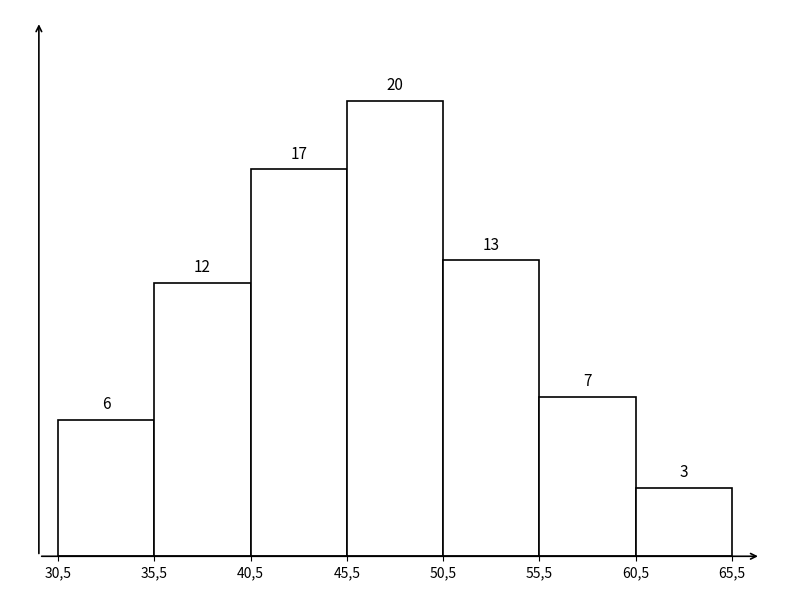

Reading left to right, what are all the values shown in this chart?

30,5=6	35,5=12	40,5=17	45,5=20	50,5=13	55,5=7	60,5=3